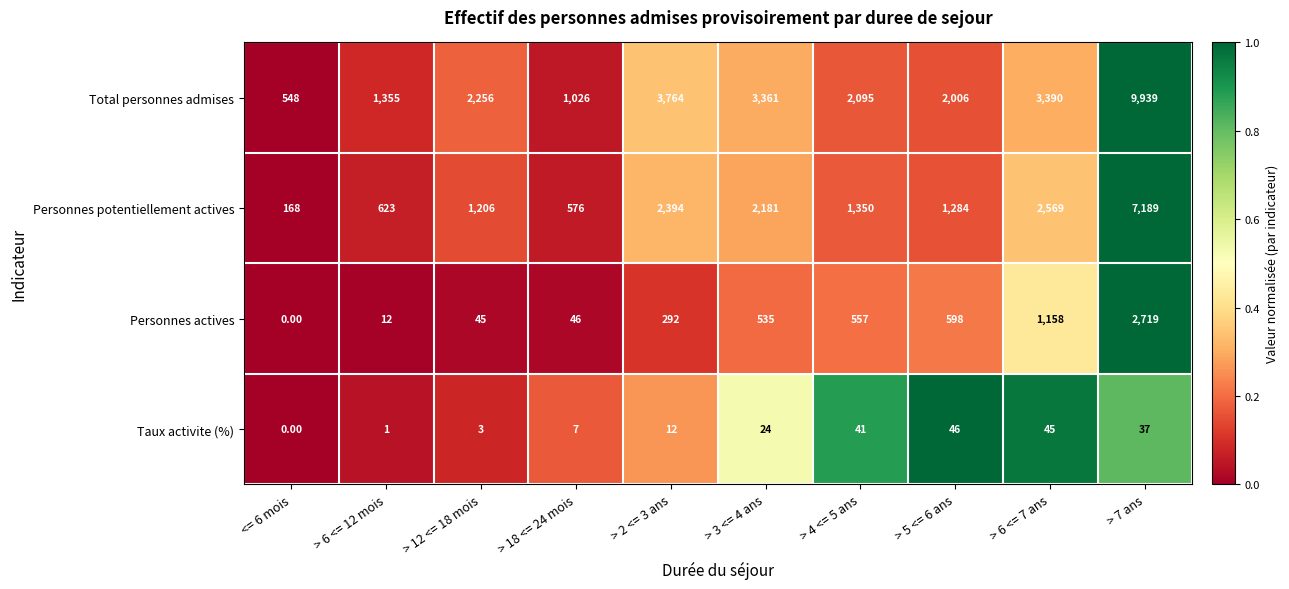

What is the difference between the Personnes potentiellement actives values at > 4 <= 5 ans and > 2 <= 3 ans?

1044